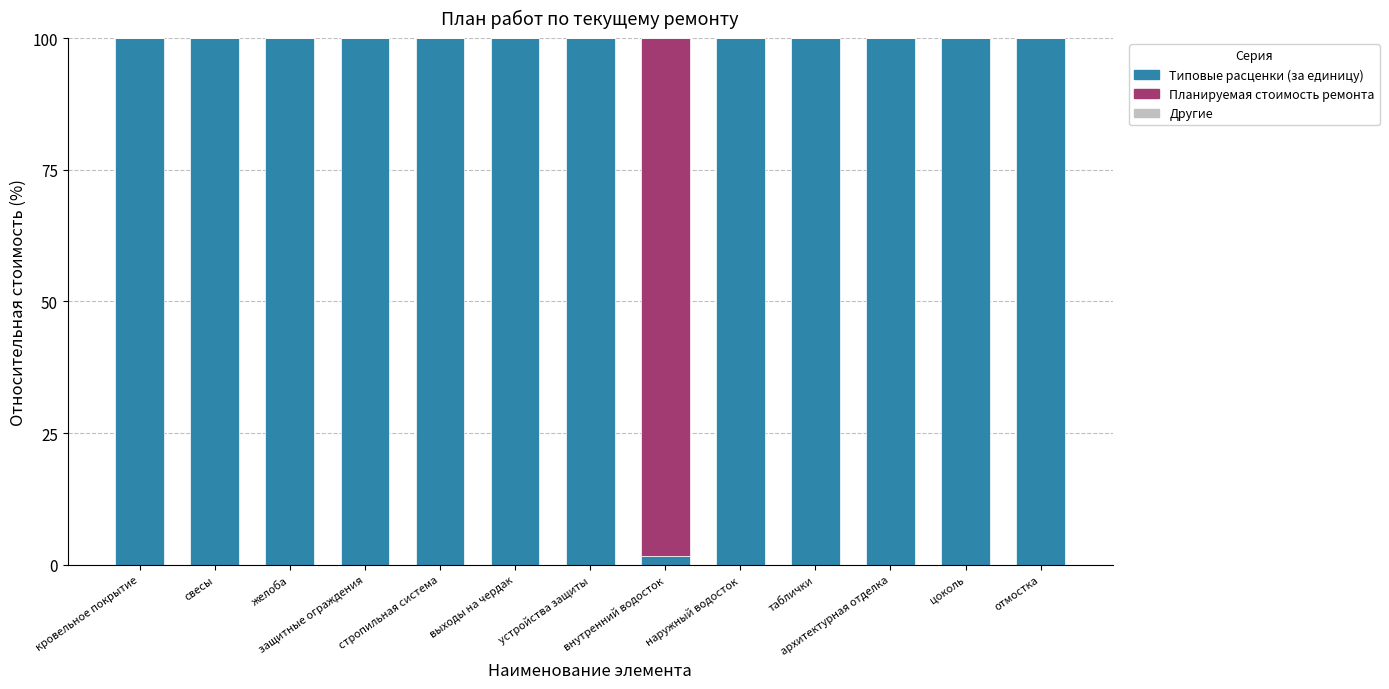

What is the sum of all Типовые расценки (за единицу) values?

1201.6